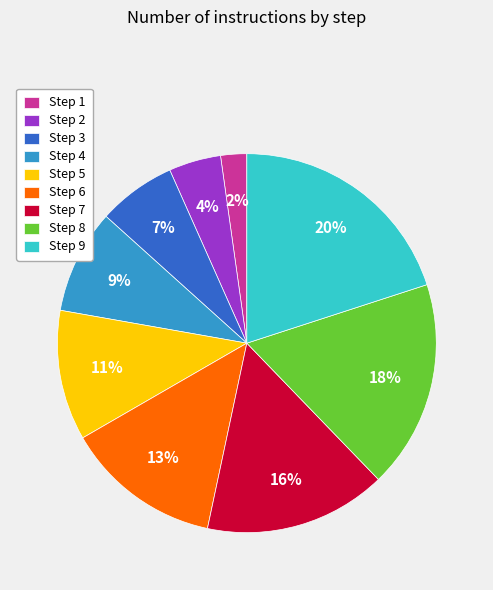

To the nearest percent, what is the average slice percentage?

11%